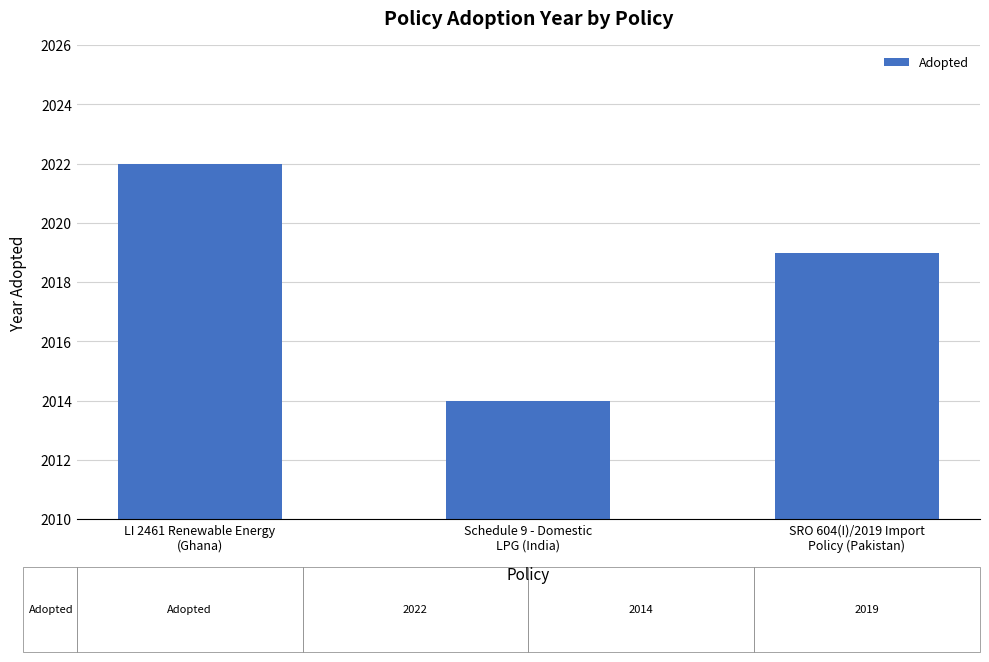

At which label is the value closest to 2018?

SRO 604(I)/2019 Import
Policy (Pakistan)